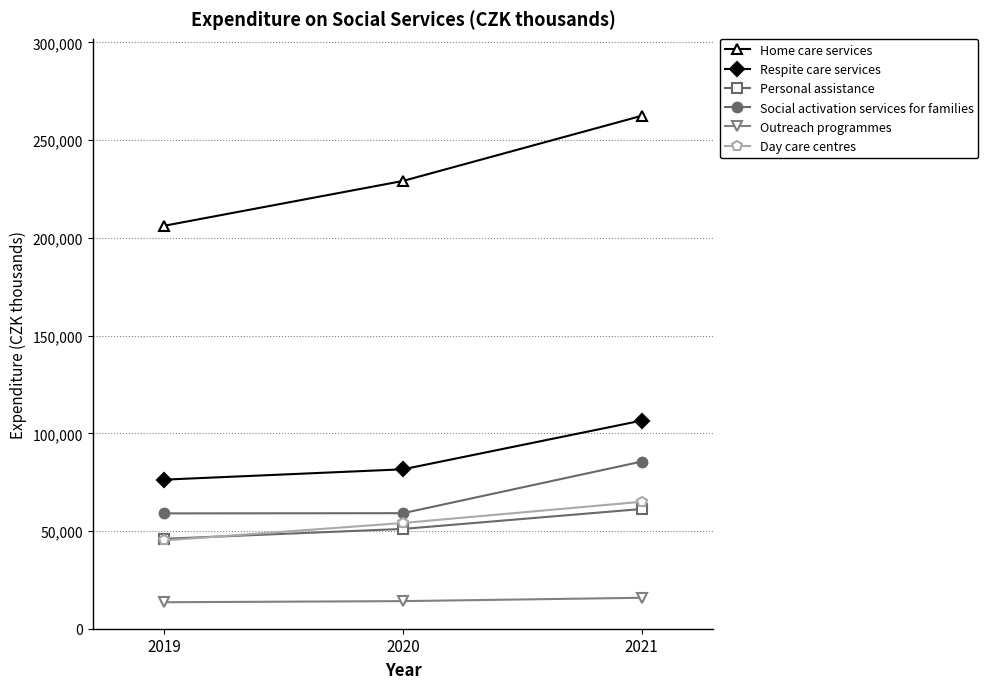

How many distinct data groups are displayed?

6